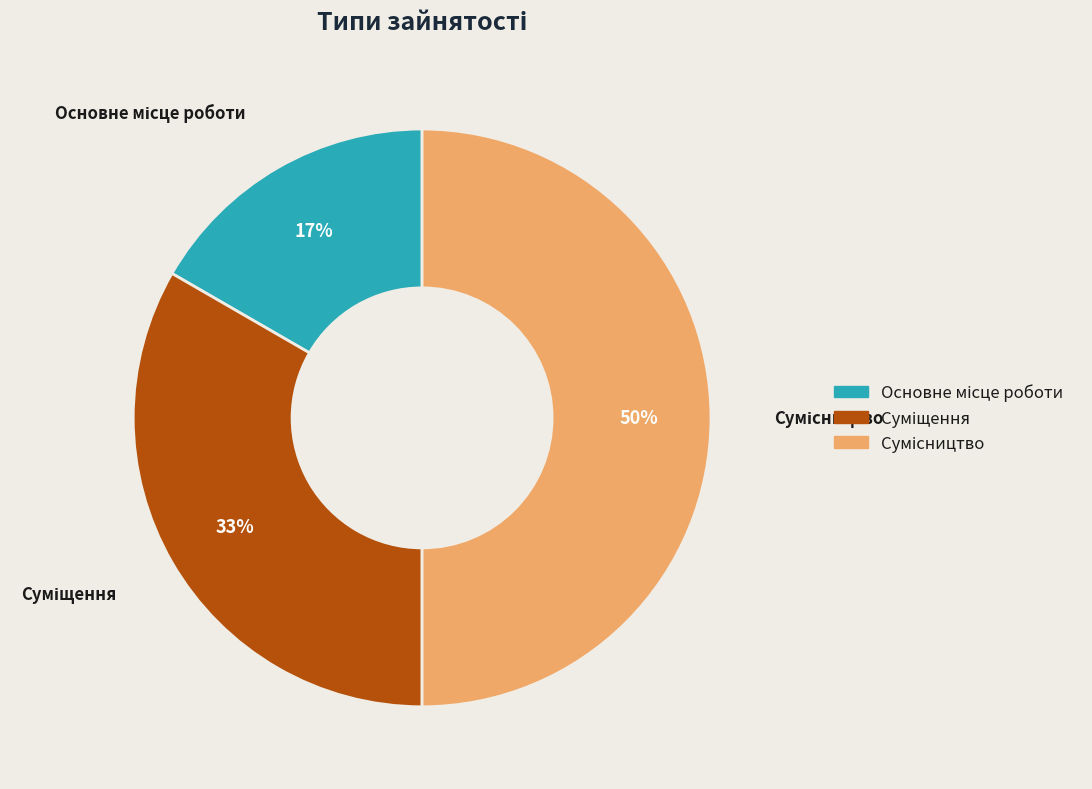

To the nearest percent, what is the difference between the largest and smallest slice percentages?

33%